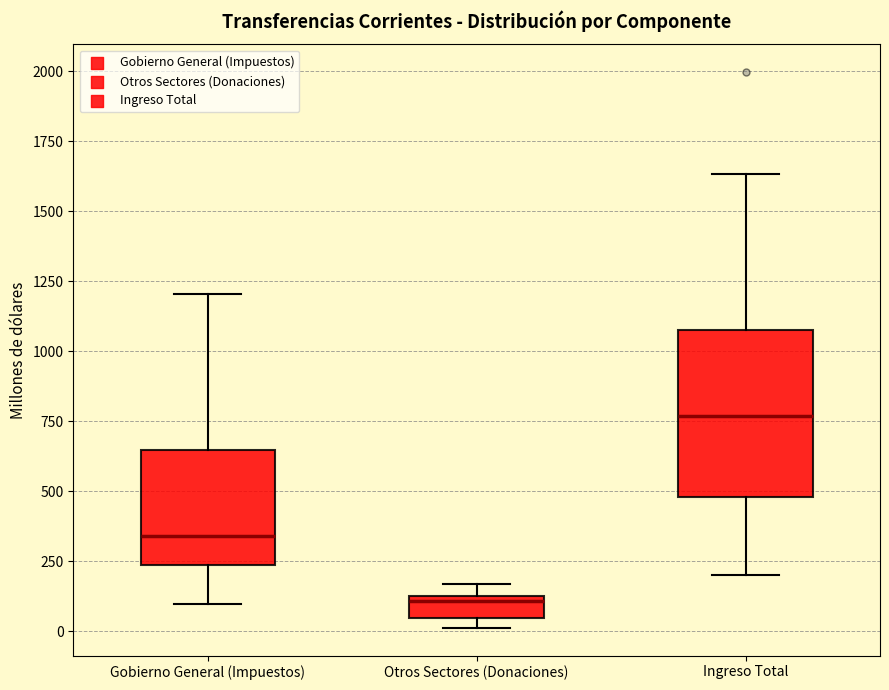

Reading left to right, read every box against the y-axis: the position of its median line, the range the box covers, and the ends of its whiskers. The values are not printed on the chart, so give them approximately, as read against the axis.

Gobierno General (Impuestos): median 350, box 250 to 650, whiskers 100 to 1200
Otros Sectores (Donaciones): median 100 (just below the box's upper edge), box 50 to 100, whiskers 0 to 150
Ingreso Total: median 750, box 500 to 1100, whiskers 200 to 1650